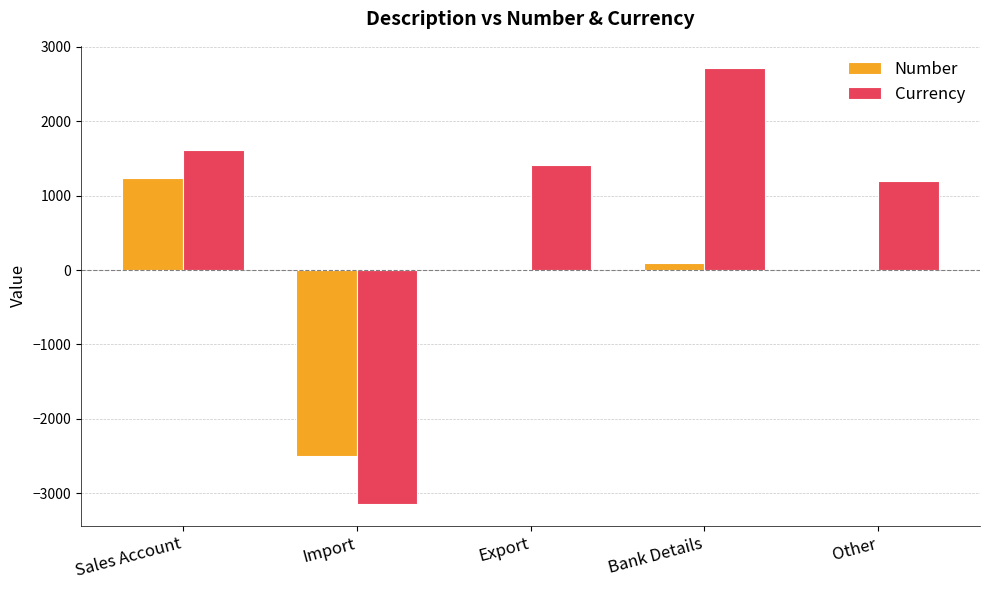

Between Import and Bank Details, which series saw the biggest shift?

Currency